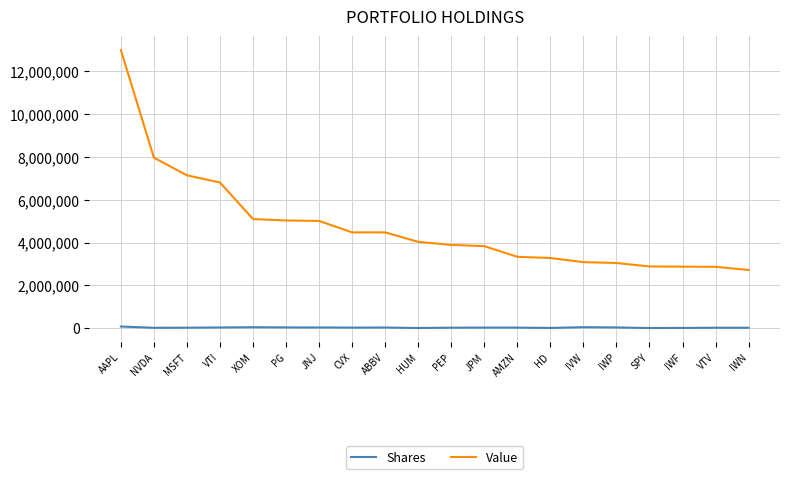

Which series has the largest range (max minus min)?

Value